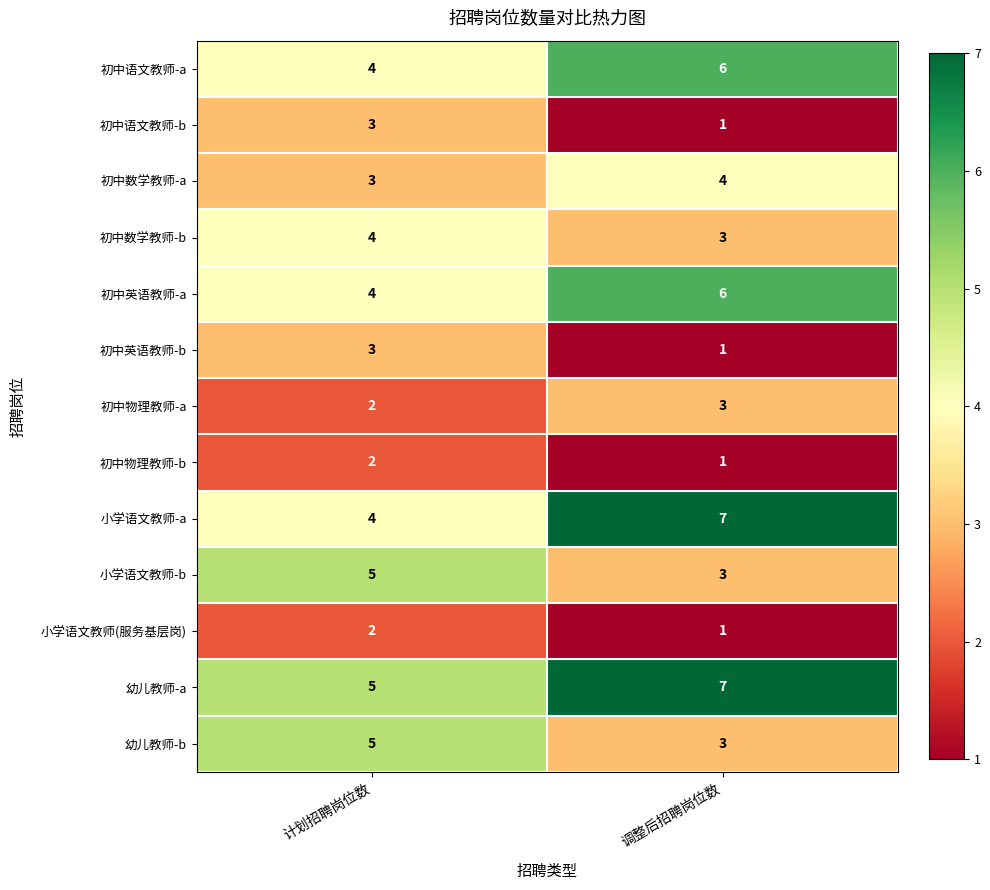

What is the difference between the highest and lowest values at 计划招聘岗位数?

3